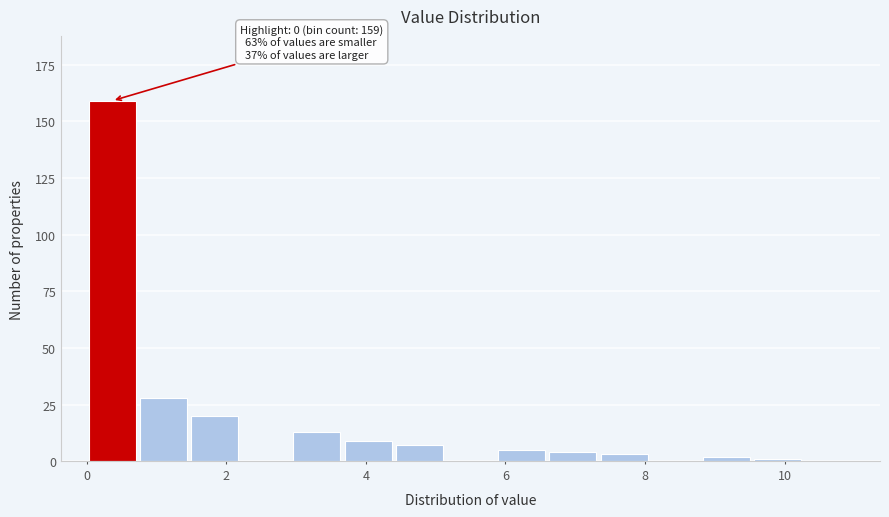

Around what value on the x-axis is the tallest bar? Give the approximate position of its centre, as read against the axis.

0.4